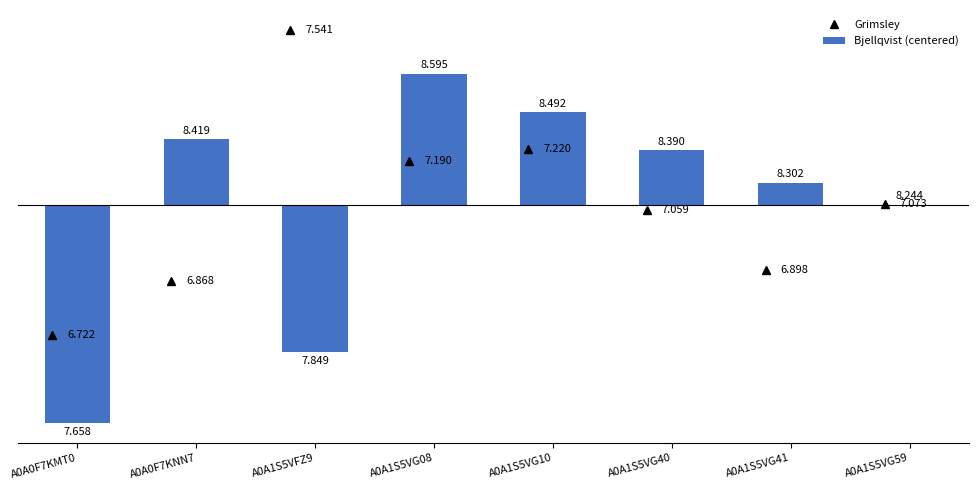

Are the bars horizontal?

No